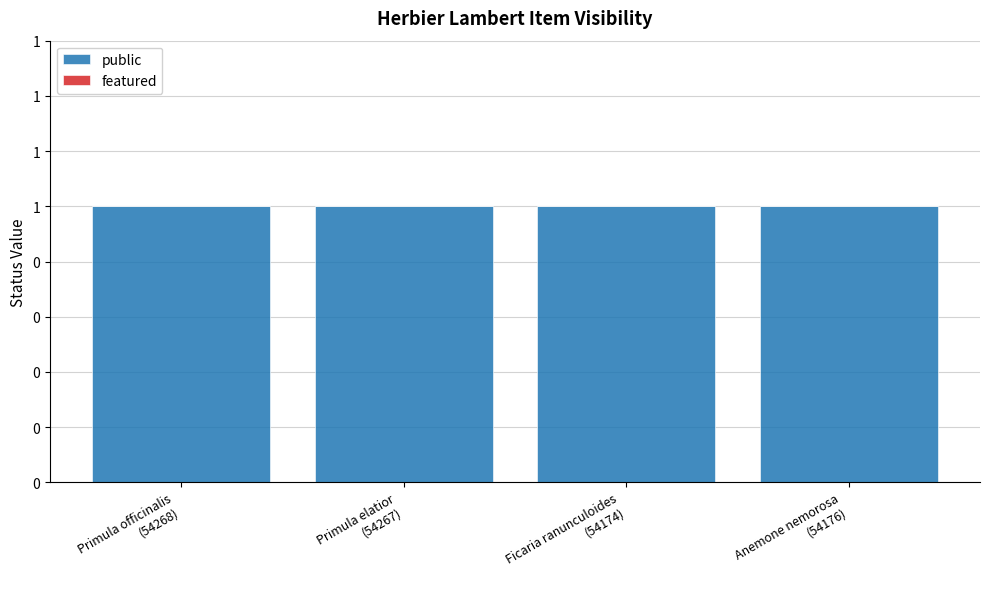

Which series has the largest range (max minus min)?

public